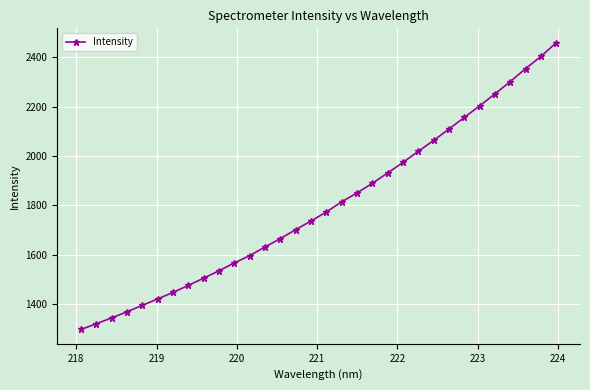

What is the minimum value shown in the chart?

1296.8